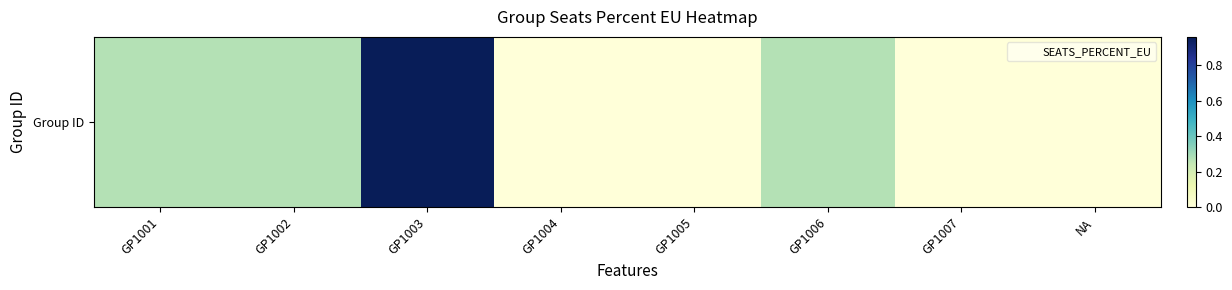

List the labels in order of value, smallest first.

GP1004, GP1005, GP1007, NA, GP1001, GP1002, GP1006, GP1003